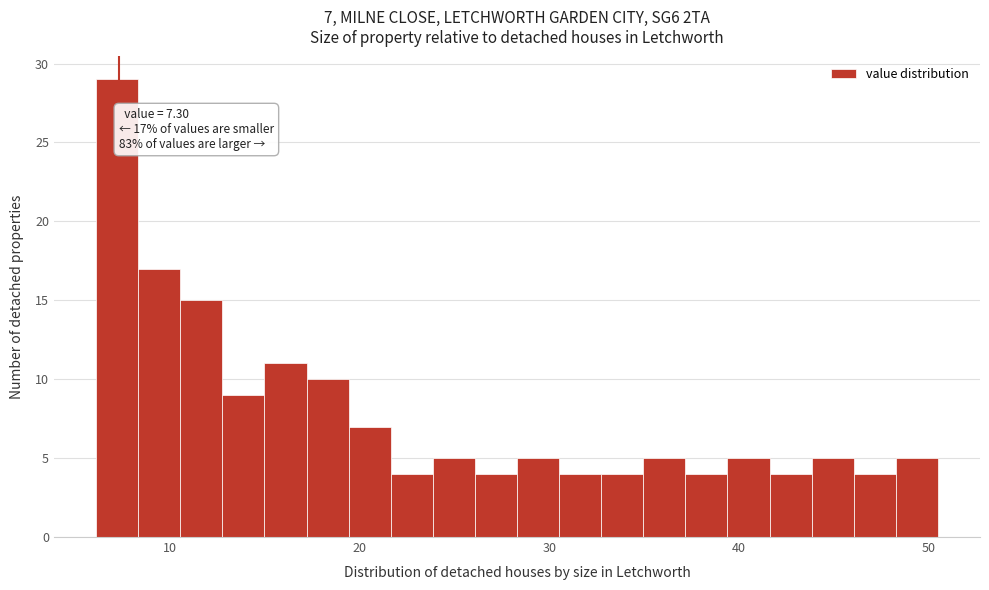

Read against the x-axis, roughly where is the centre of the tallest bar?

7